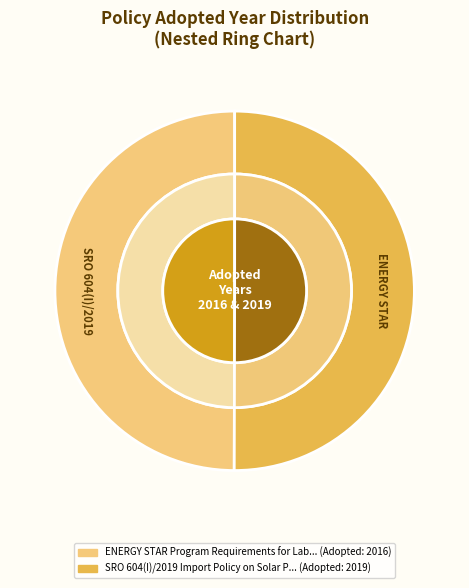

Count the number of slices in the pie.

2